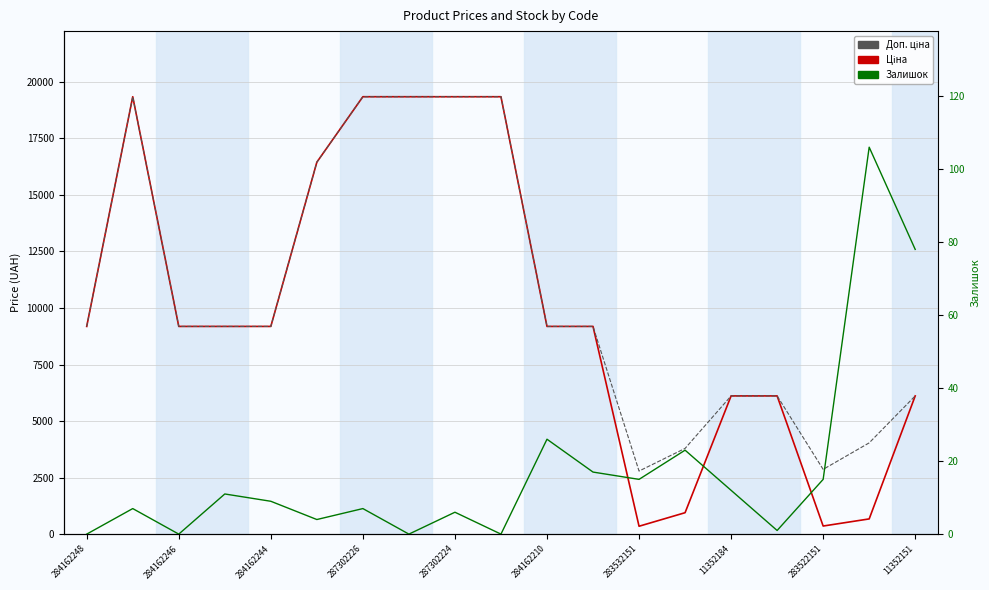

Count the number of data series in this chart.

3